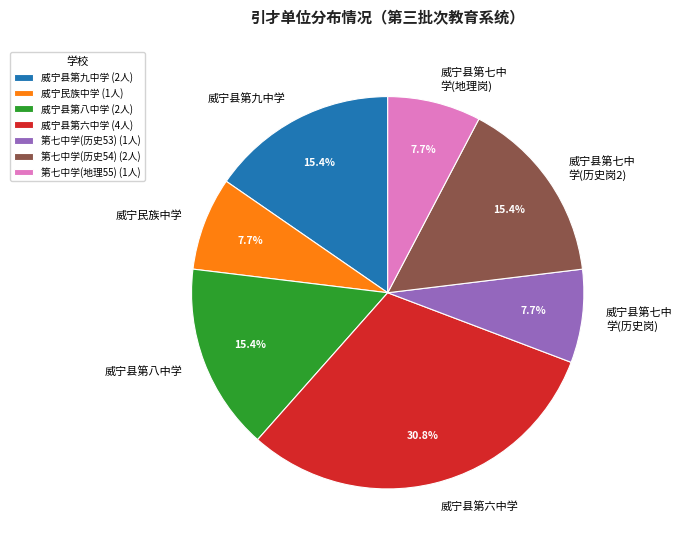

How much of the chart is everything except 威宁县第八中学?

84.6%